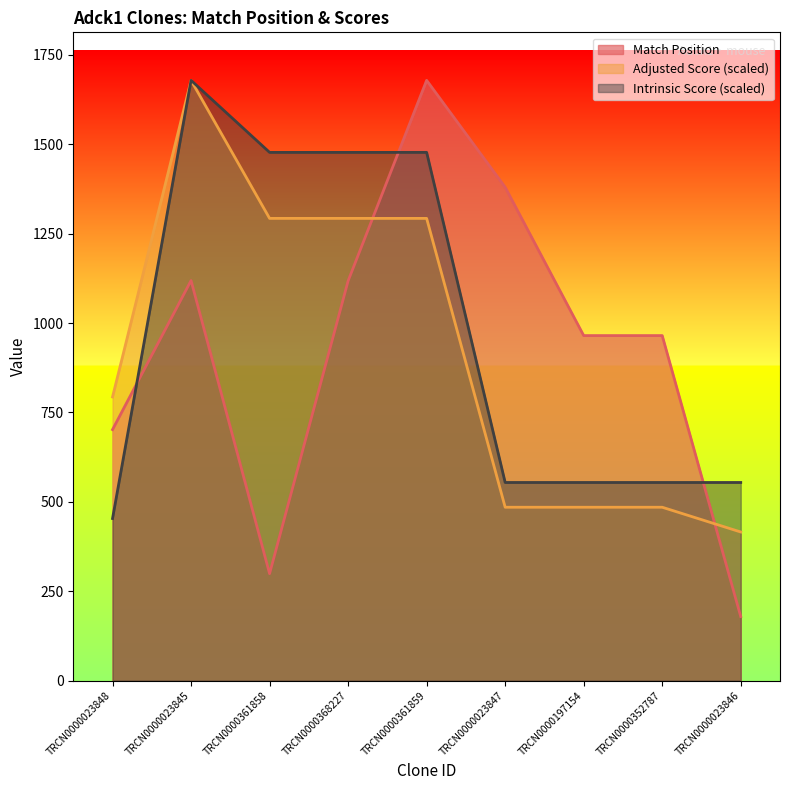

Which series has the widest spread of values?

Match Position